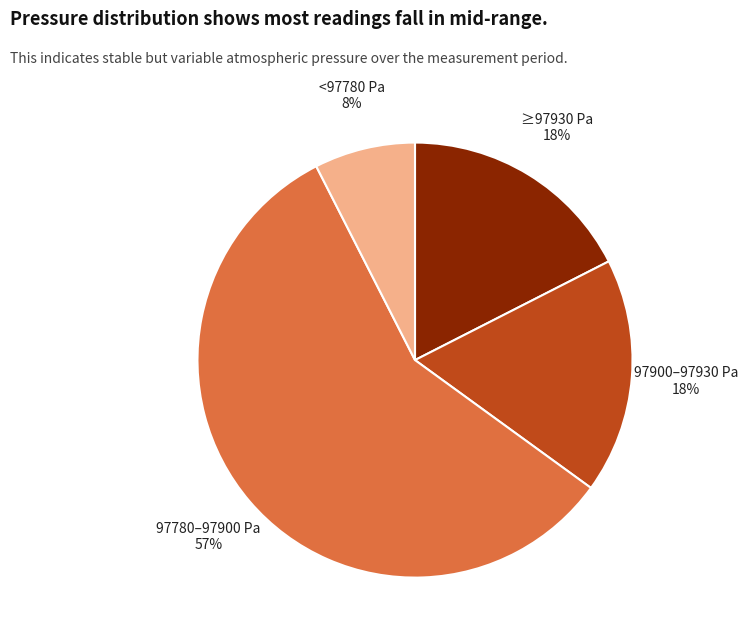

What is the ratio of the value at 97900–97930 Pa to the value at ≥97930 Pa?

1.0